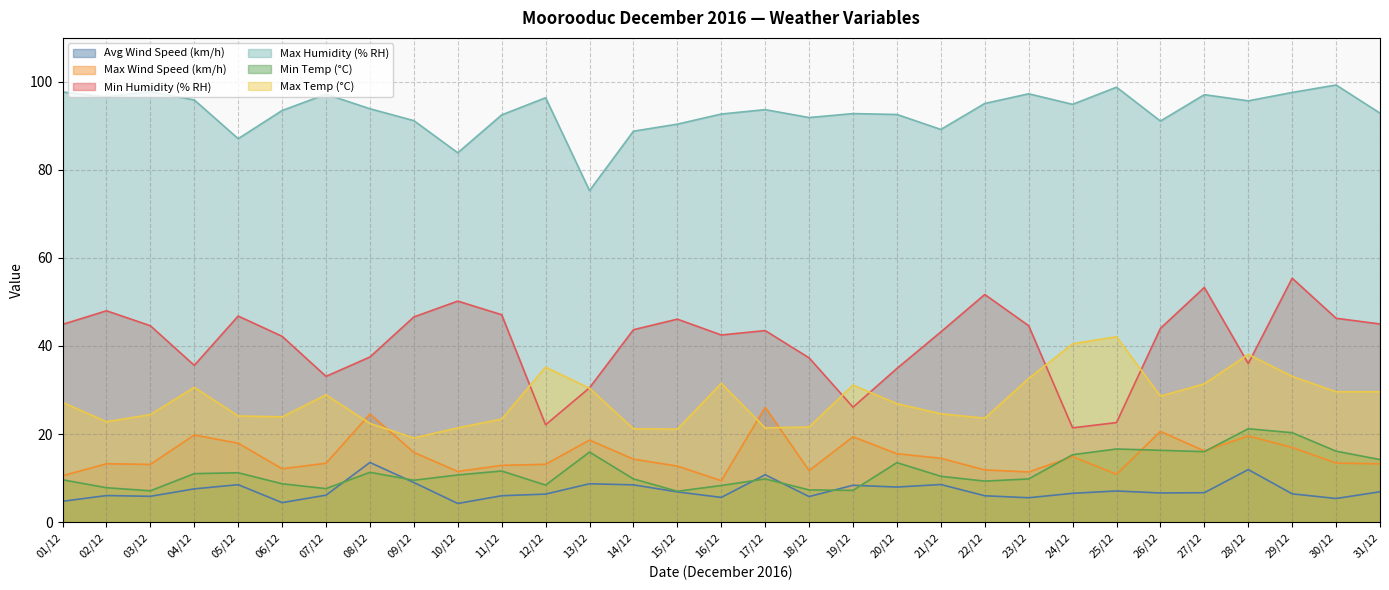

True or false: Min Temp (°C) and Max Humidity (% RH) intersect in this chart.

False